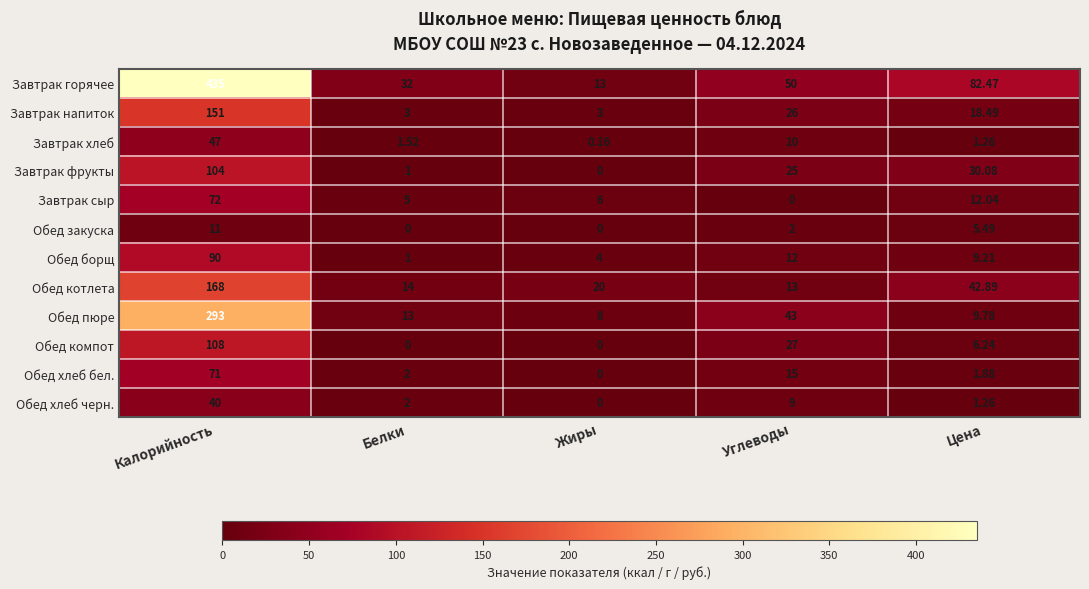

List the series in order of their peak value, highest first.

Завтрак горячее, Обед пюре, Обед котлета, Завтрак напиток, Обед компот, Завтрак фрукты, Обед борщ, Завтрак сыр, Обед хлеб бел., Завтрак хлеб, Обед хлеб черн., Обед закуска